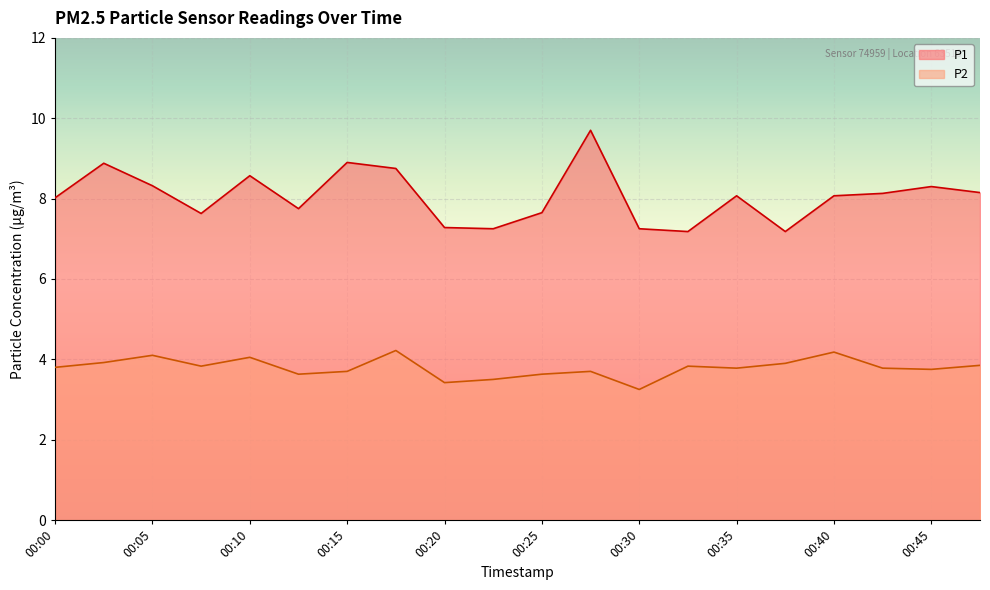

At which category is the sum across all series the highest?

00:27